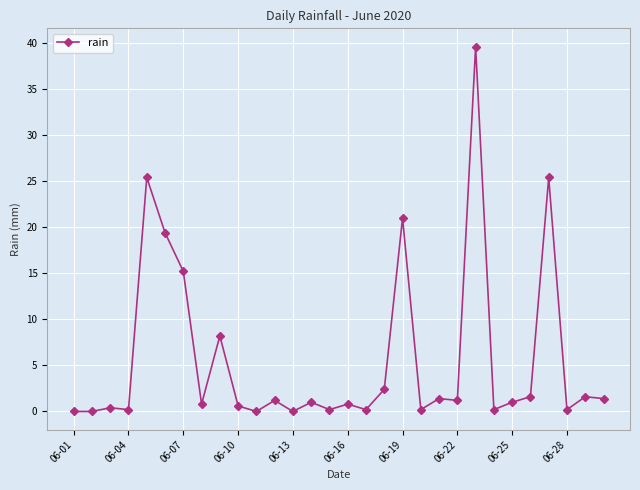

Count the number of data series in this chart.

1